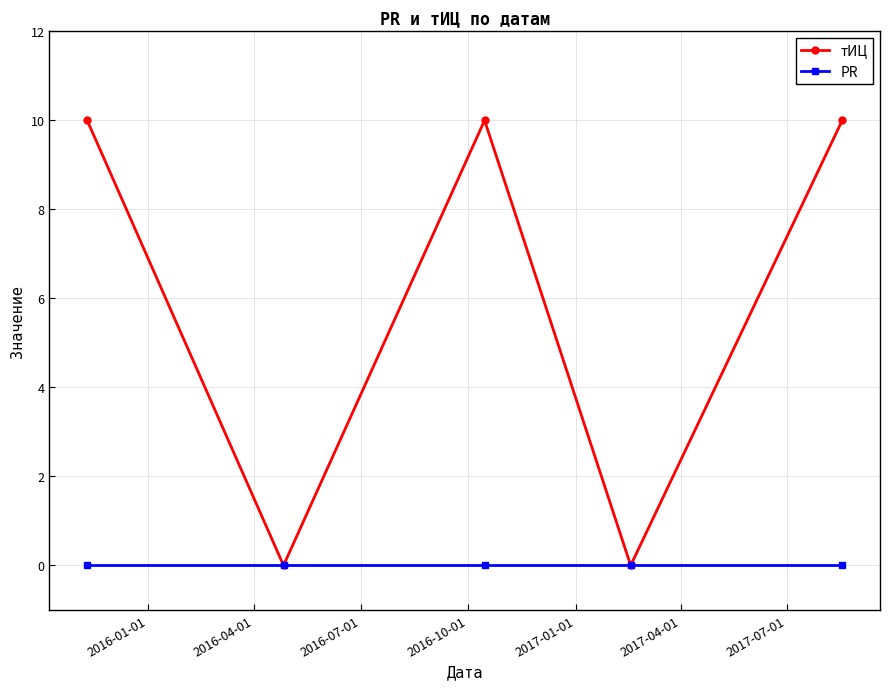

Reading left to right, what are all the values shown in this chart?

тИЦ: 10	0	10	0	10
PR: 0	0	0	0	0